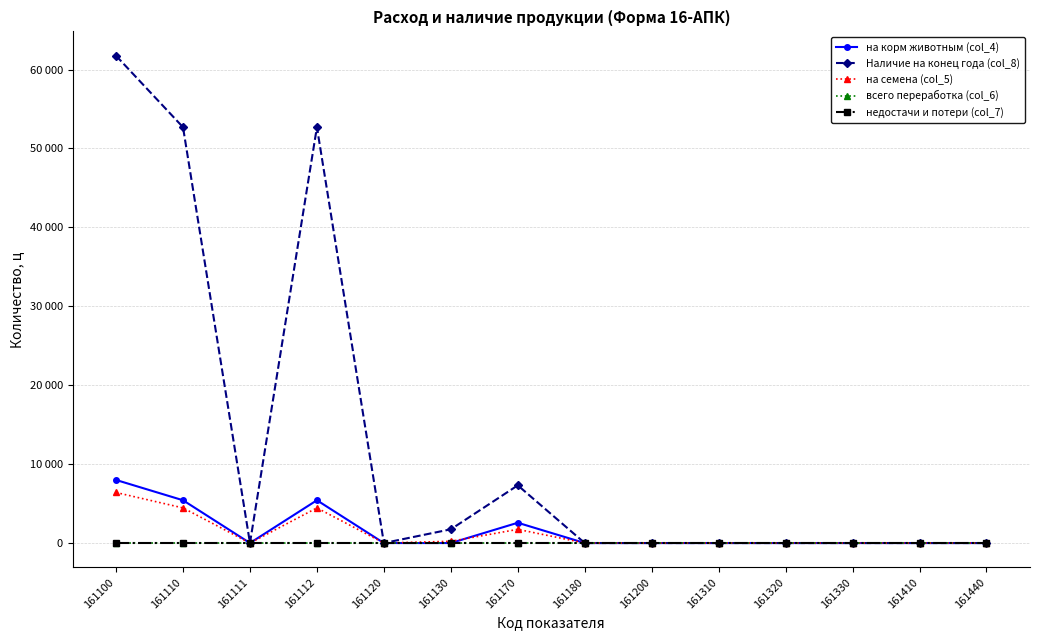

The value of всего переработка (col_6) at 161110 is 0. True or false?

True